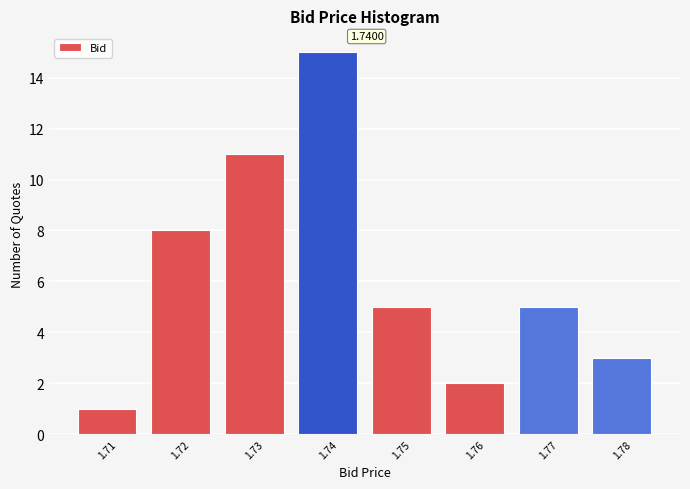

What is the change in value from 1.71 to 1.77?

+4